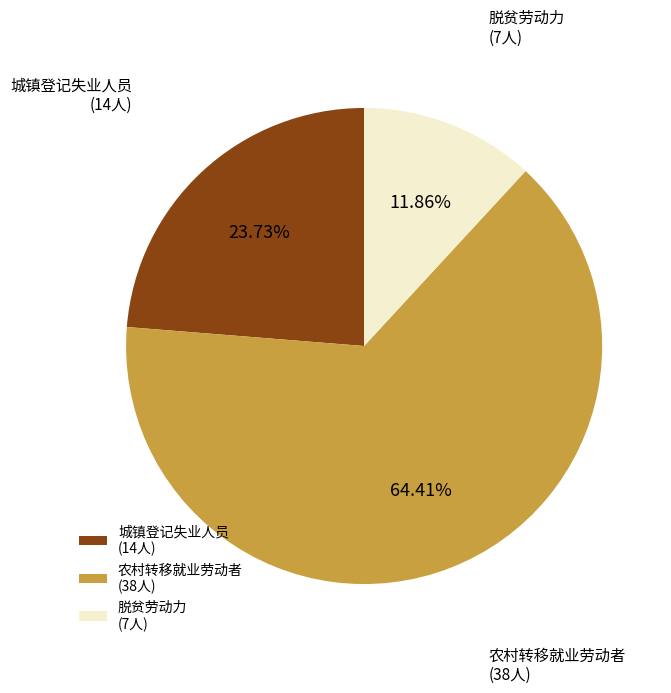

Is there a majority slice in this chart?

Yes